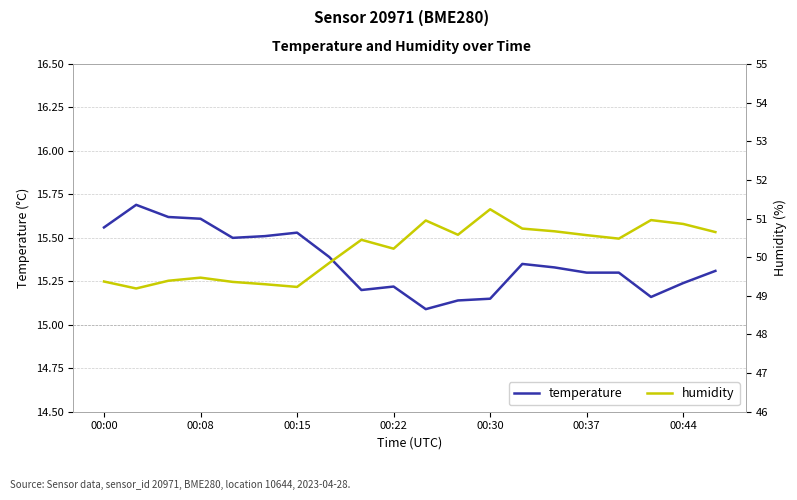

Which series has the widest spread of values?

humidity